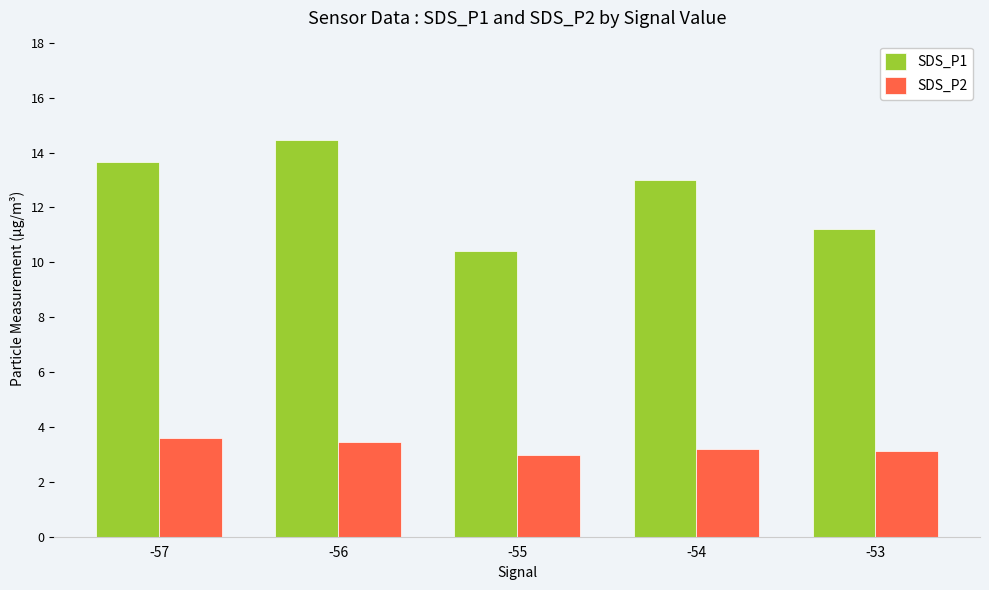

True or false: SDS_P1 has a value of 13.0 at -54.

True